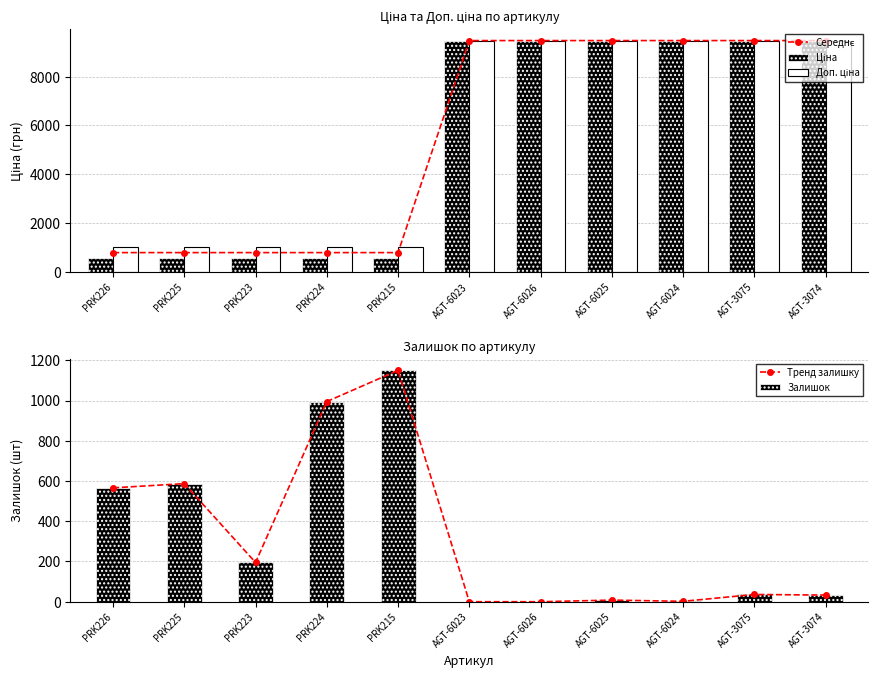

What is the difference between the maximum and minimum values in the Доп. ціна series?

8462.2